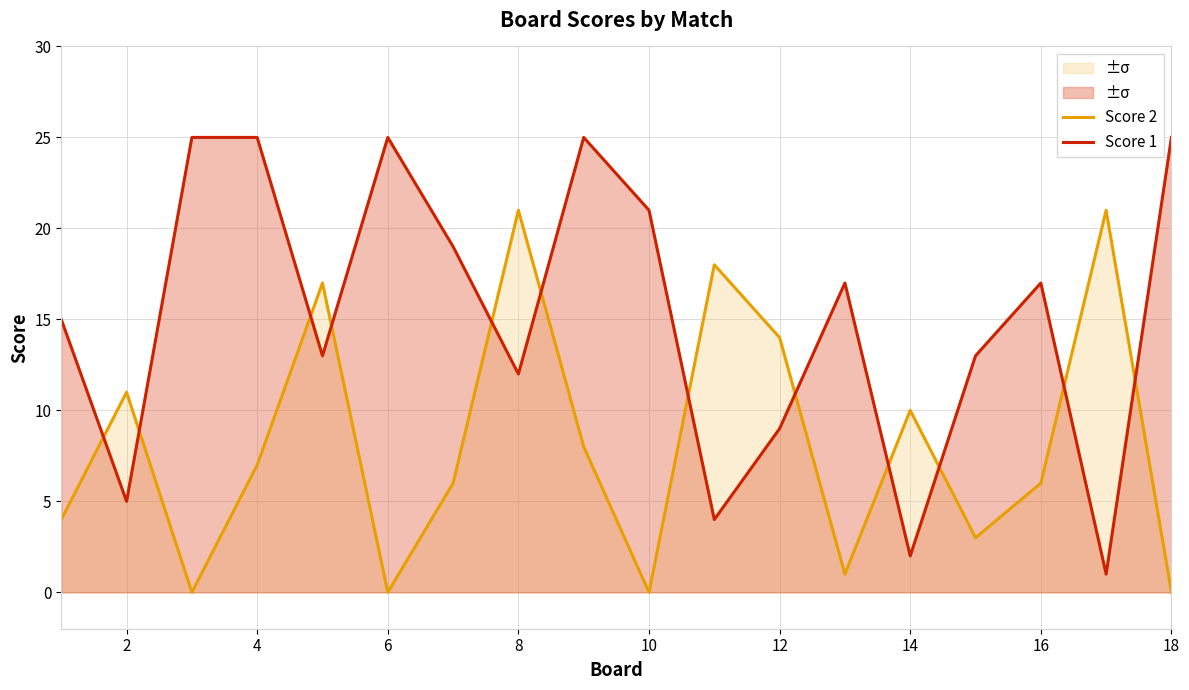

At 12, list the series in order from largest to smallest.

Score 2, Score 1